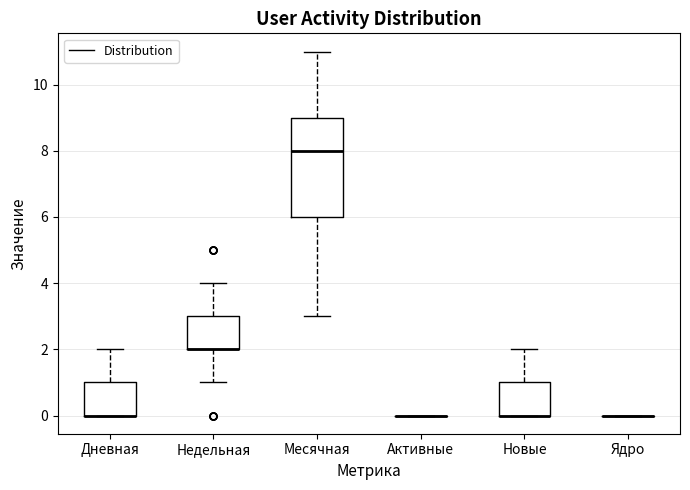

Where is the upper edge of the box for Недельная on the y-axis? The values are not printed on the chart, so give them approximately, as read against the axis.

3